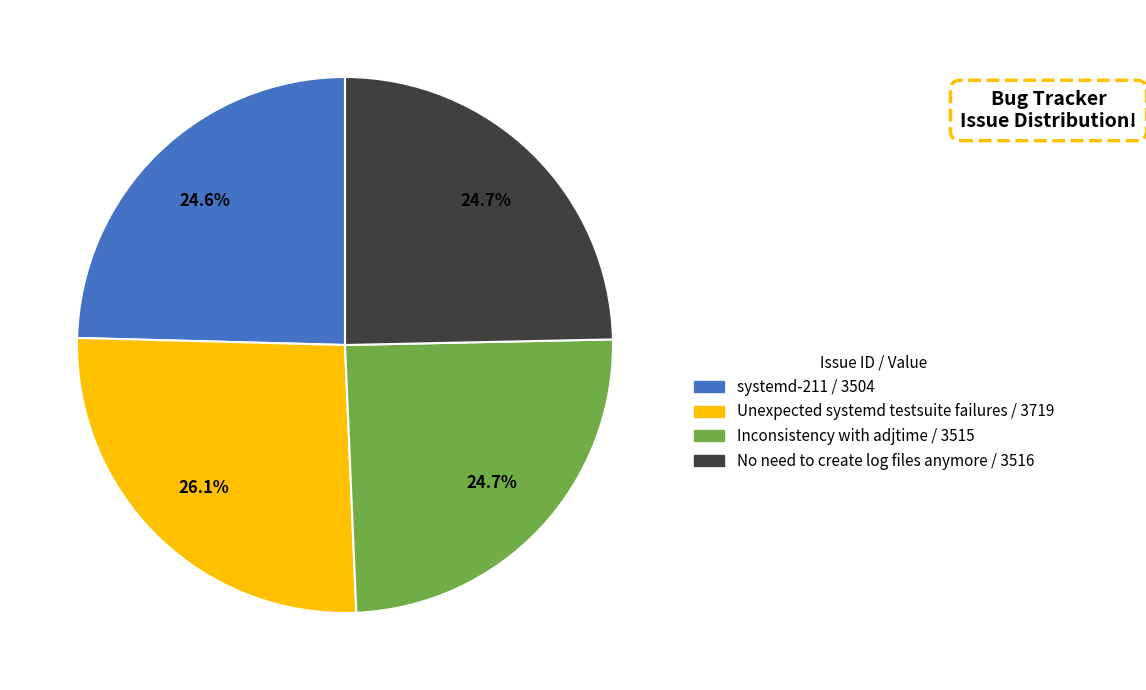

Which slice is the largest?

Unexpected systemd testsuite failures